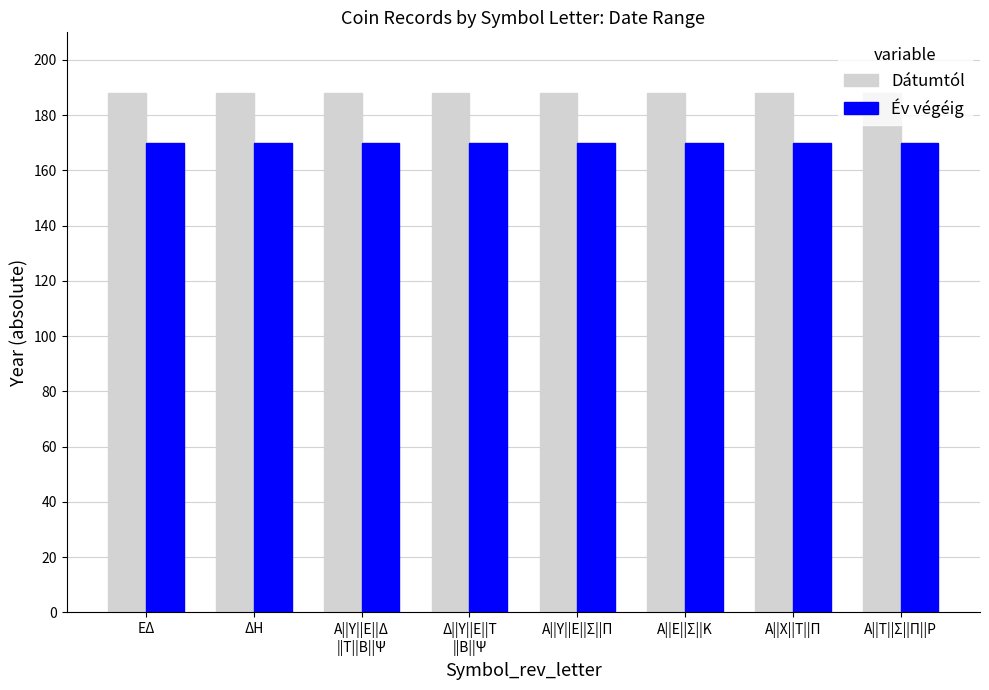

What is the smallest value displayed?

170